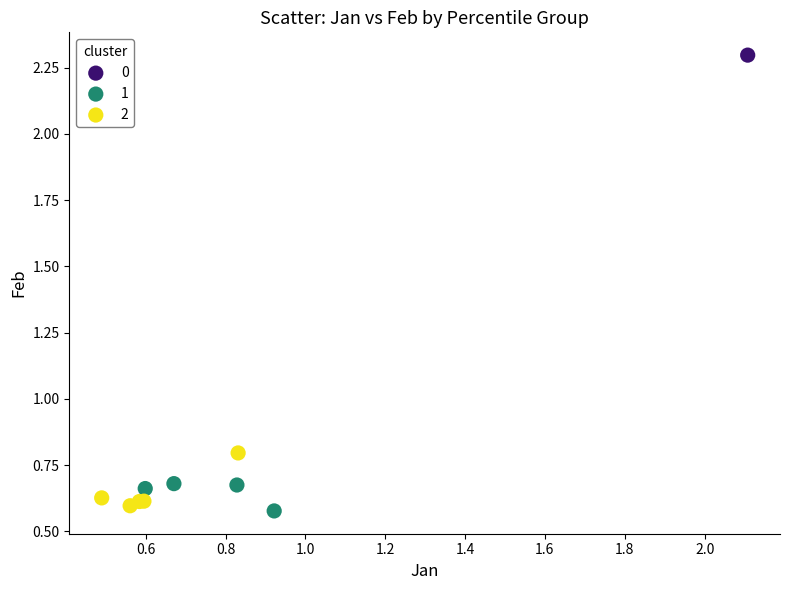

Which series reaches the minimum Y coordinate?

1